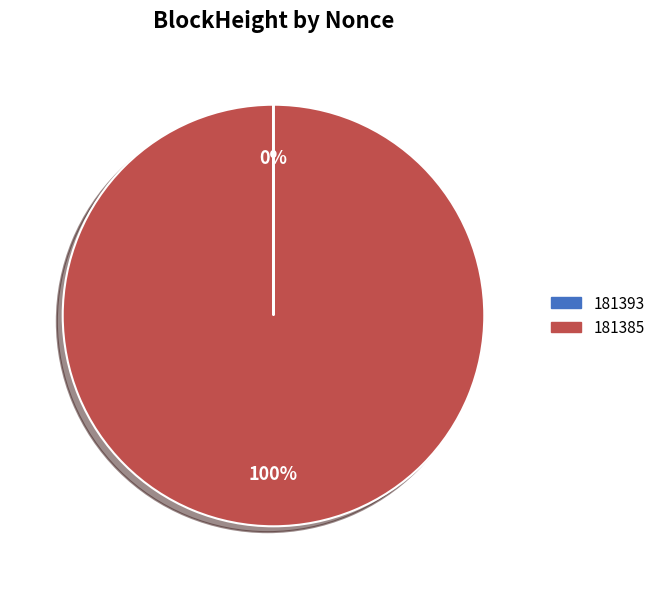

What is the largest slice in the pie chart?

181385